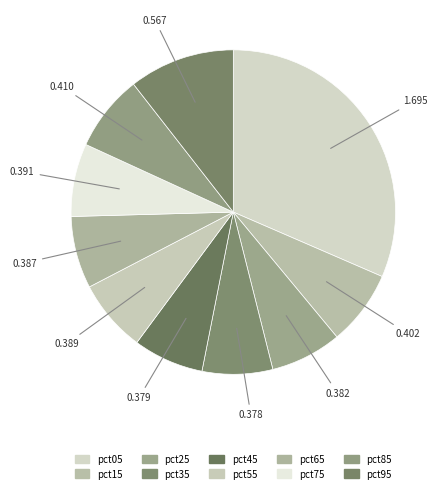

To the nearest percent, what is the difference between the pct05 and pct25 slice percentages?

24%